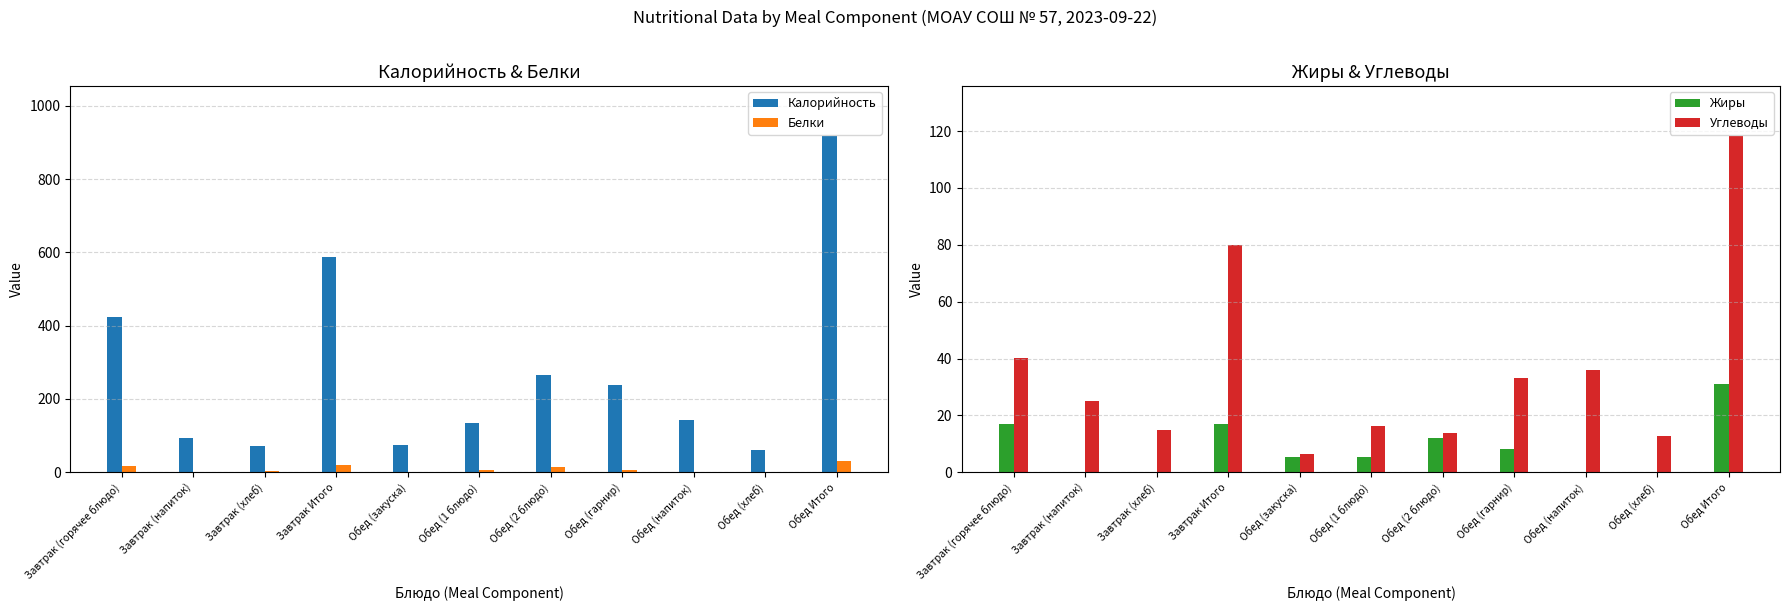

Reading right to left, what are all the values shown in this chart?

Калорийность: 916.6	61.1	142.0	238.0	265.3	134.8	75.5	587.3	70.5	94.1	422.7
Белки: 29.4	2.0	0.2	6.0	15.1	5.5	0.6	19.7	2.3	0.0	17.4
Жиры: 31.0	0.2	0.0	8.2	12.0	5.3	5.3	17.1	0.2	0.0	16.9
Углеводы: 118.1	12.8	35.8	33.2	13.7	16.3	6.3	79.9	14.8	25.0	40.1